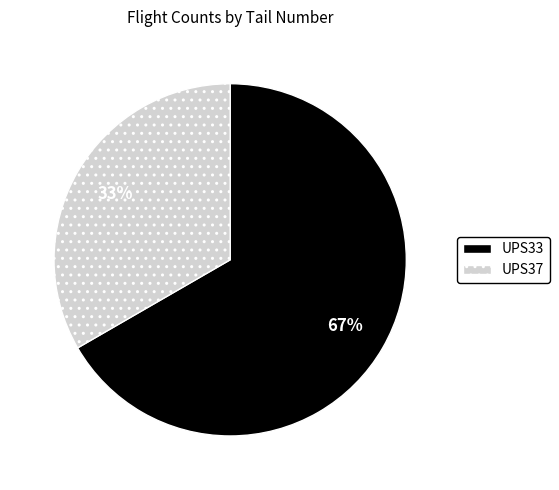

The UPS33 slice represents 56% of the pie. True or false?

False